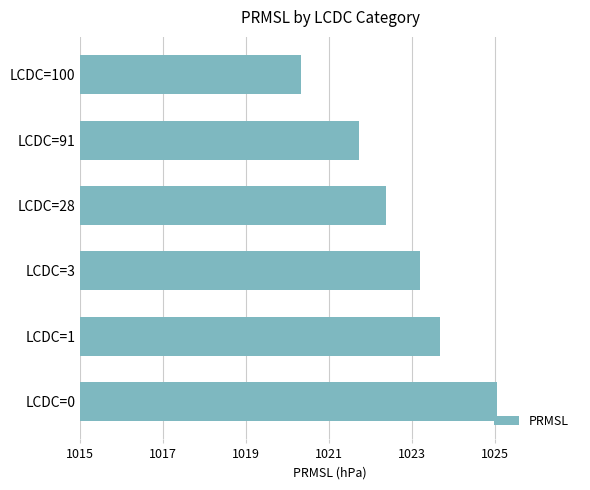

Reading bottom to top, list all the values displayed in this chart.

1025.1	1023.7	1023.2	1022.4	1021.7	1020.3